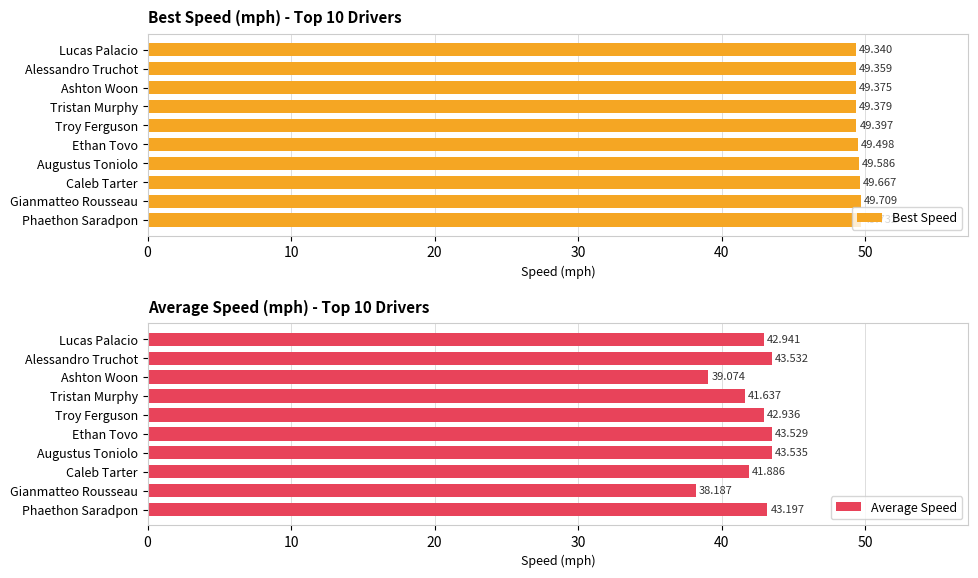

Is it true that Best Speed equals 49.7 at Caleb Tarter?

True